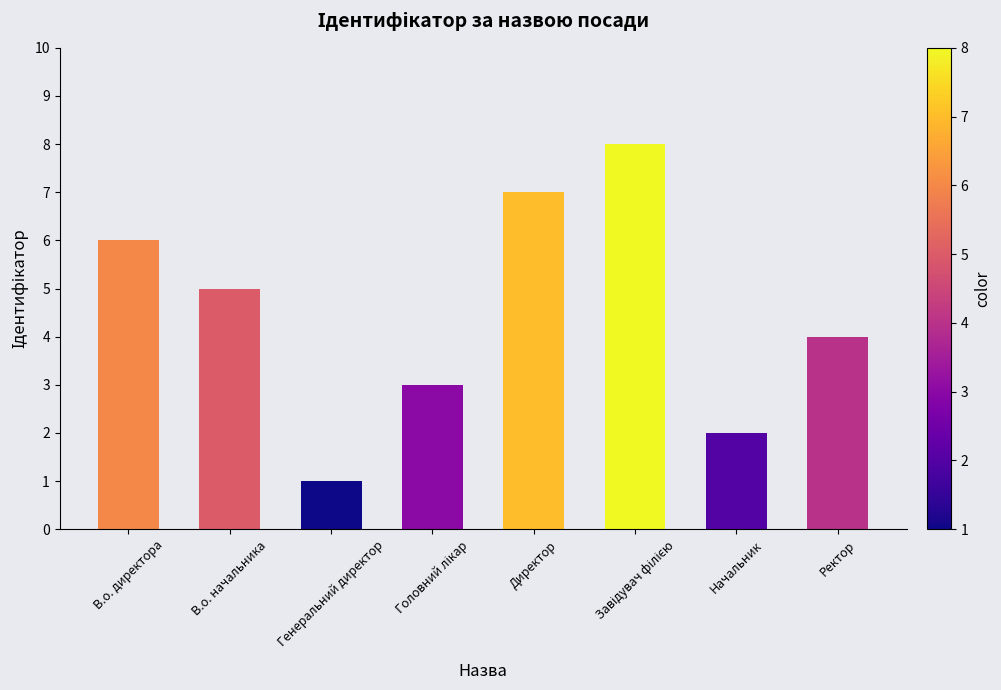

Reading left to right, list all the values displayed in this chart.

6	5	1	3	7	8	2	4